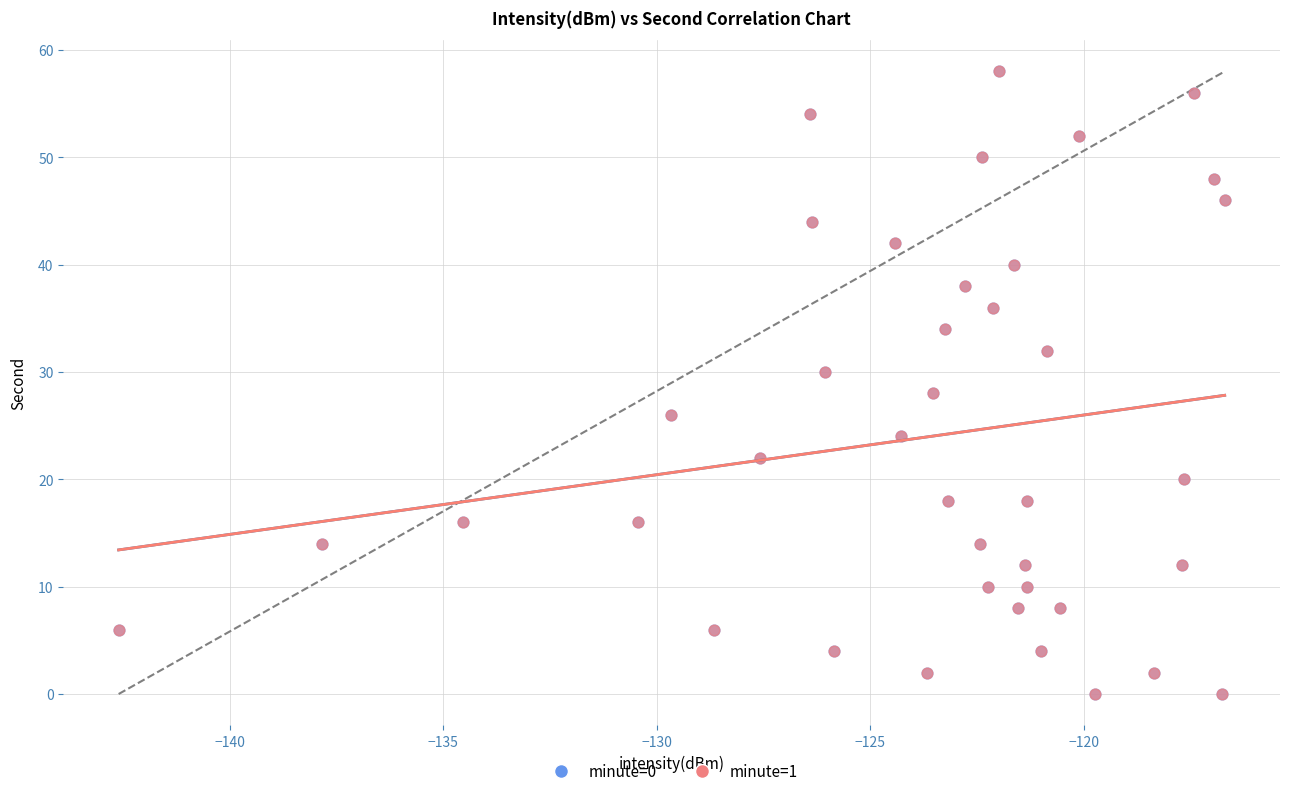

What are all the series names shown in the legend?

minute=0, minute=1